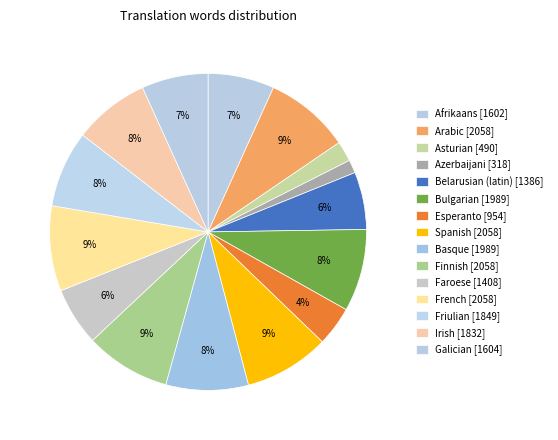

Is there any slice that represents more than half of the pie?

No